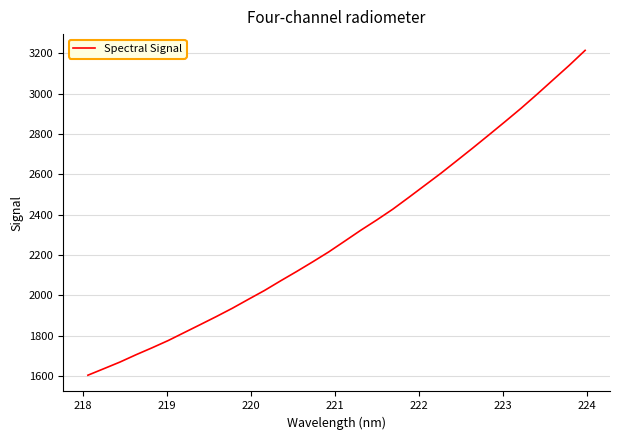

Is this an area chart (filled region under the line)?

No